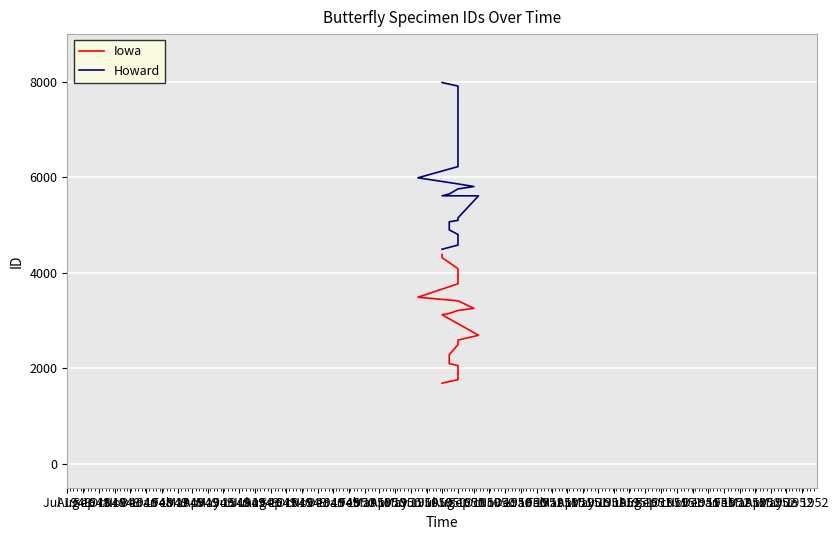

Reading left to right, extract all data points from this chart.

Iowa: 1690	1763	2059	2098	2286	2496	2592	2693	3122	3151	3212	3256	3414	3490	3771	3838	3912	4088	4318	4385
Howard: 4494	4582	4804	4900	5069	5100	5151	5613	5614	5651	5758	5808	5863	5991	6225	6367	7788	7912	7985	7986